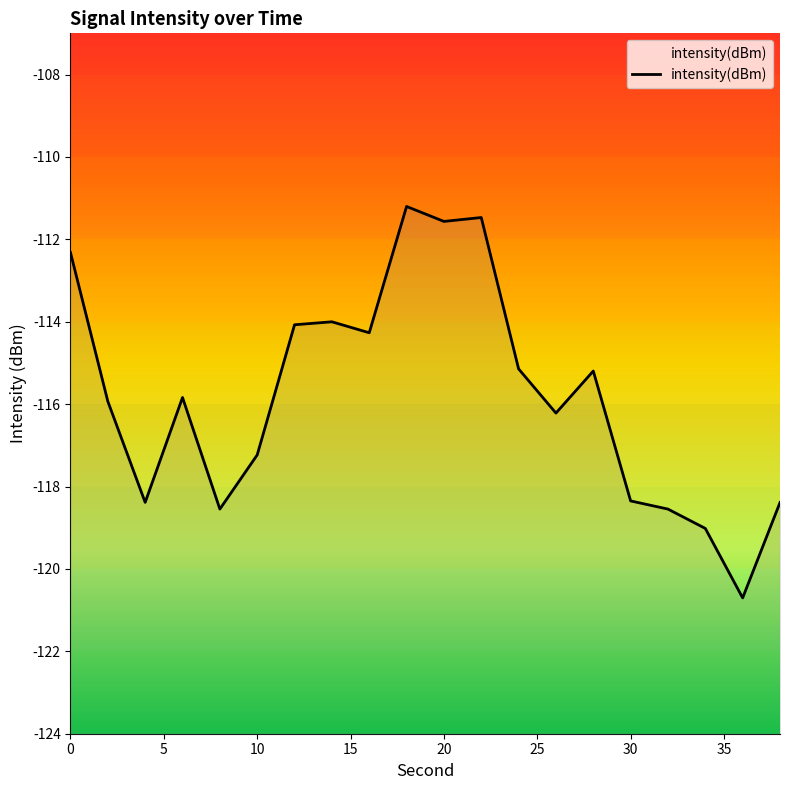

Is it true that the value at 20 is -188.0?

False